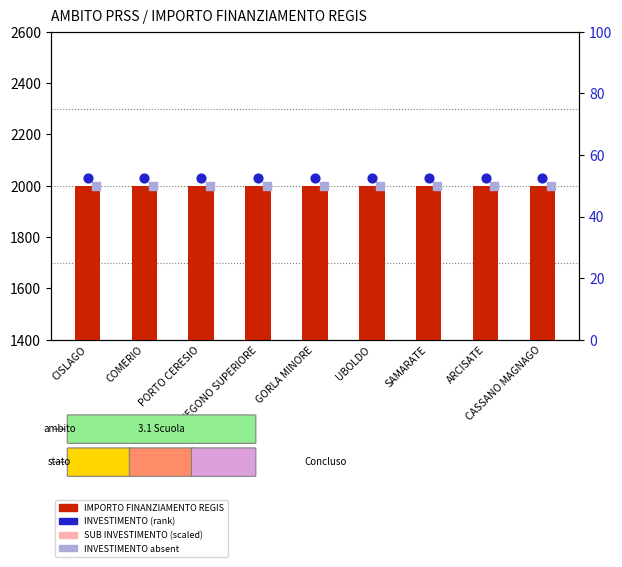

Which series has the largest total across all categories?

IMPORTO FINANZIAMENTO REGIS